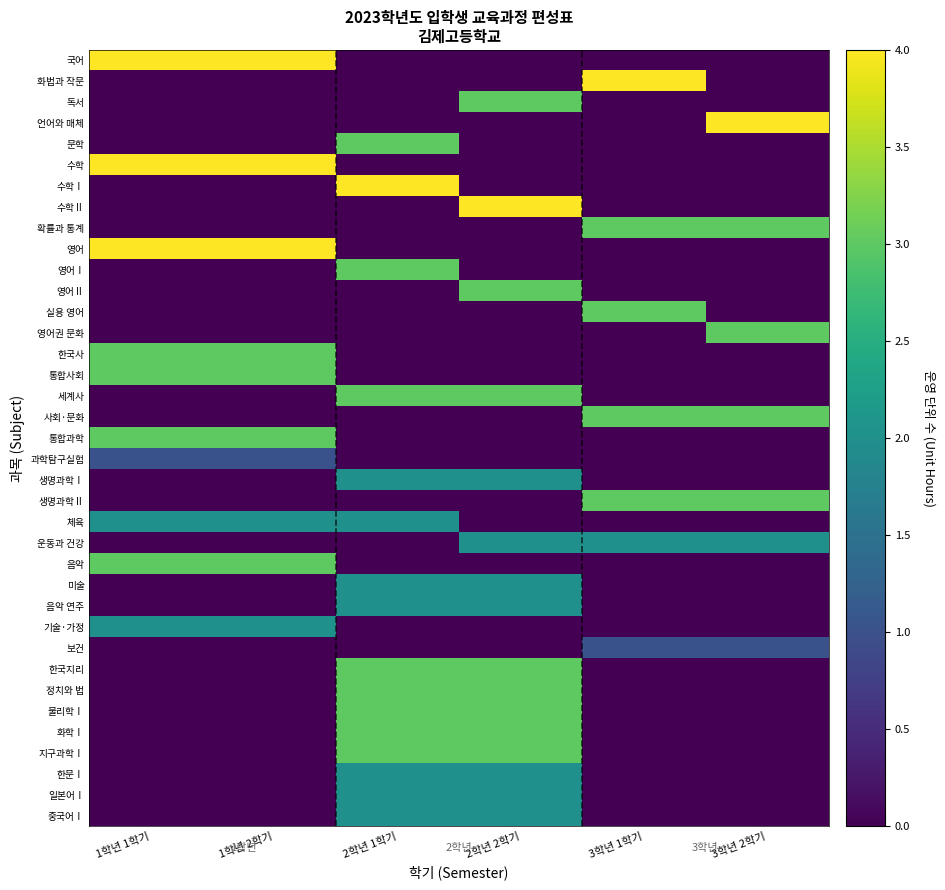

Reading right to left, transcribe all the data shown in this chart.

국어: 3학년 2학기=0	3학년 1학기=0	2학년 2학기=0	2학년 1학기=0	1학년 2학기=4	1학년 1학기=4
화법과 작문: 3학년 2학기=0	3학년 1학기=4	2학년 2학기=0	2학년 1학기=0	1학년 2학기=0	1학년 1학기=0
독서: 3학년 2학기=0	3학년 1학기=0	2학년 2학기=3	2학년 1학기=0	1학년 2학기=0	1학년 1학기=0
언어와 매체: 3학년 2학기=4	3학년 1학기=0	2학년 2학기=0	2학년 1학기=0	1학년 2학기=0	1학년 1학기=0
문학: 3학년 2학기=0	3학년 1학기=0	2학년 2학기=0	2학년 1학기=3	1학년 2학기=0	1학년 1학기=0
수학: 3학년 2학기=0	3학년 1학기=0	2학년 2학기=0	2학년 1학기=0	1학년 2학기=4	1학년 1학기=4
수학Ⅰ: 3학년 2학기=0	3학년 1학기=0	2학년 2학기=0	2학년 1학기=4	1학년 2학기=0	1학년 1학기=0
수학Ⅱ: 3학년 2학기=0	3학년 1학기=0	2학년 2학기=4	2학년 1학기=0	1학년 2학기=0	1학년 1학기=0
확률과 통계: 3학년 2학기=3	3학년 1학기=3	2학년 2학기=0	2학년 1학기=0	1학년 2학기=0	1학년 1학기=0
영어: 3학년 2학기=0	3학년 1학기=0	2학년 2학기=0	2학년 1학기=0	1학년 2학기=4	1학년 1학기=4
영어Ⅰ: 3학년 2학기=0	3학년 1학기=0	2학년 2학기=0	2학년 1학기=3	1학년 2학기=0	1학년 1학기=0
영어Ⅱ: 3학년 2학기=0	3학년 1학기=0	2학년 2학기=3	2학년 1학기=0	1학년 2학기=0	1학년 1학기=0
실용 영어: 3학년 2학기=0	3학년 1학기=3	2학년 2학기=0	2학년 1학기=0	1학년 2학기=0	1학년 1학기=0
영어권 문화: 3학년 2학기=3	3학년 1학기=0	2학년 2학기=0	2학년 1학기=0	1학년 2학기=0	1학년 1학기=0
한국사: 3학년 2학기=0	3학년 1학기=0	2학년 2학기=0	2학년 1학기=0	1학년 2학기=3	1학년 1학기=3
통합사회: 3학년 2학기=0	3학년 1학기=0	2학년 2학기=0	2학년 1학기=0	1학년 2학기=3	1학년 1학기=3
세계사: 3학년 2학기=0	3학년 1학기=0	2학년 2학기=3	2학년 1학기=3	1학년 2학기=0	1학년 1학기=0
사회·문화: 3학년 2학기=3	3학년 1학기=3	2학년 2학기=0	2학년 1학기=0	1학년 2학기=0	1학년 1학기=0
통합과학: 3학년 2학기=0	3학년 1학기=0	2학년 2학기=0	2학년 1학기=0	1학년 2학기=3	1학년 1학기=3
과학탐구실험: 3학년 2학기=0	3학년 1학기=0	2학년 2학기=0	2학년 1학기=0	1학년 2학기=1	1학년 1학기=1
생명과학Ⅰ: 3학년 2학기=0	3학년 1학기=0	2학년 2학기=2	2학년 1학기=2	1학년 2학기=0	1학년 1학기=0
생명과학Ⅱ: 3학년 2학기=3	3학년 1학기=3	2학년 2학기=0	2학년 1학기=0	1학년 2학기=0	1학년 1학기=0
체육: 3학년 2학기=0	3학년 1학기=0	2학년 2학기=0	2학년 1학기=2	1학년 2학기=2	1학년 1학기=2
운동과 건강: 3학년 2학기=2	3학년 1학기=2	2학년 2학기=2	2학년 1학기=0	1학년 2학기=0	1학년 1학기=0
음악: 3학년 2학기=0	3학년 1학기=0	2학년 2학기=0	2학년 1학기=0	1학년 2학기=3	1학년 1학기=3
미술: 3학년 2학기=0	3학년 1학기=0	2학년 2학기=2	2학년 1학기=2	1학년 2학기=0	1학년 1학기=0
음악 연주: 3학년 2학기=0	3학년 1학기=0	2학년 2학기=2	2학년 1학기=2	1학년 2학기=0	1학년 1학기=0
기술·가정: 3학년 2학기=0	3학년 1학기=0	2학년 2학기=0	2학년 1학기=0	1학년 2학기=2	1학년 1학기=2
보건: 3학년 2학기=1	3학년 1학기=1	2학년 2학기=0	2학년 1학기=0	1학년 2학기=0	1학년 1학기=0
한국지리: 3학년 2학기=0	3학년 1학기=0	2학년 2학기=3	2학년 1학기=3	1학년 2학기=0	1학년 1학기=0
정치와 법: 3학년 2학기=0	3학년 1학기=0	2학년 2학기=3	2학년 1학기=3	1학년 2학기=0	1학년 1학기=0
물리학Ⅰ: 3학년 2학기=0	3학년 1학기=0	2학년 2학기=3	2학년 1학기=3	1학년 2학기=0	1학년 1학기=0
화학Ⅰ: 3학년 2학기=0	3학년 1학기=0	2학년 2학기=3	2학년 1학기=3	1학년 2학기=0	1학년 1학기=0
지구과학Ⅰ: 3학년 2학기=0	3학년 1학기=0	2학년 2학기=3	2학년 1학기=3	1학년 2학기=0	1학년 1학기=0
한문Ⅰ: 3학년 2학기=0	3학년 1학기=0	2학년 2학기=2	2학년 1학기=2	1학년 2학기=0	1학년 1학기=0
일본어Ⅰ: 3학년 2학기=0	3학년 1학기=0	2학년 2학기=2	2학년 1학기=2	1학년 2학기=0	1학년 1학기=0
중국어Ⅰ: 3학년 2학기=0	3학년 1학기=0	2학년 2학기=2	2학년 1학기=2	1학년 2학기=0	1학년 1학기=0